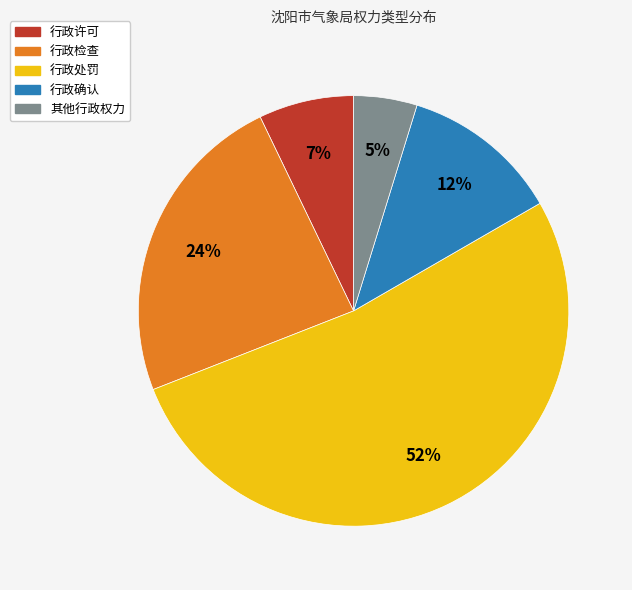

The 行政检查 slice represents 24% of the pie. True or false?

True